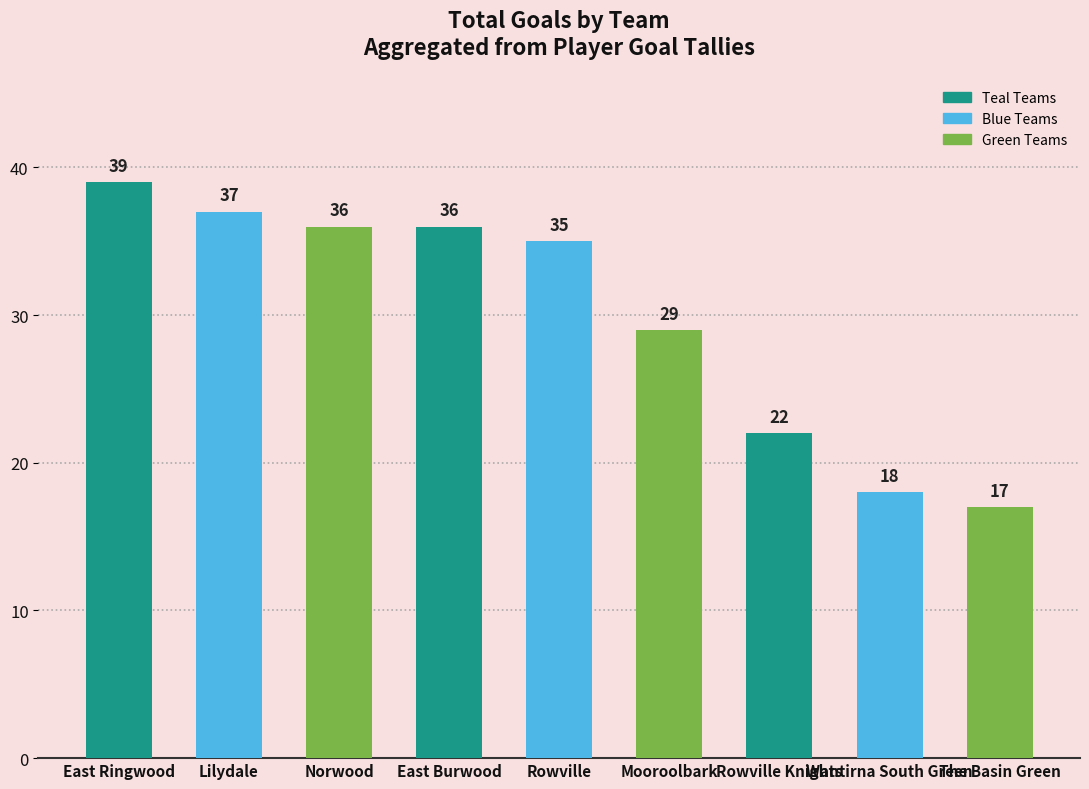

At which category does the chart reach its minimum across all series?

The Basin Green